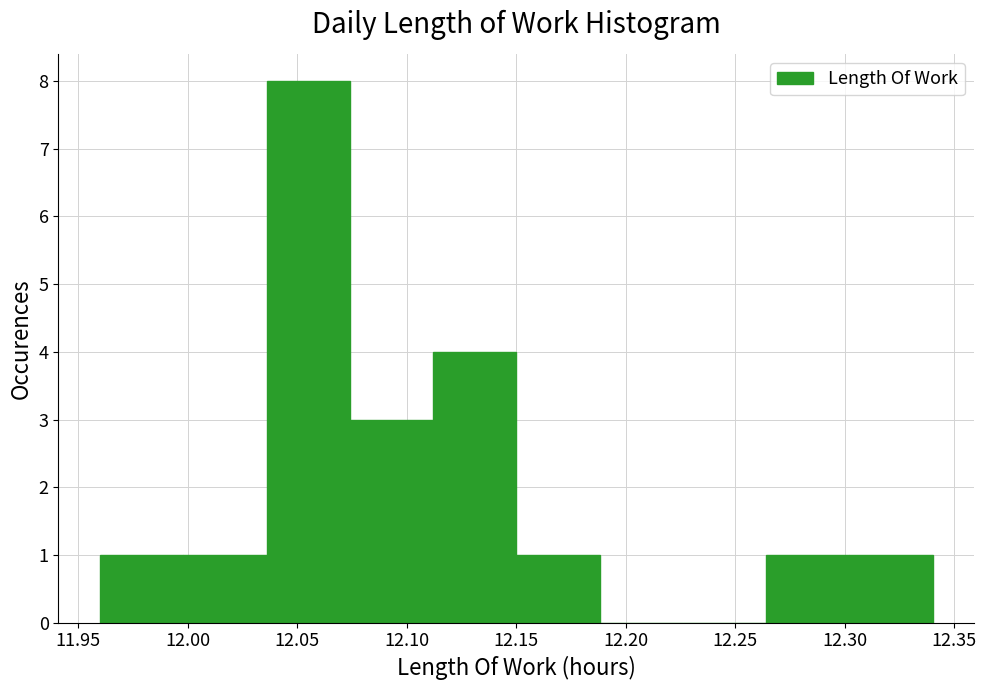

Reading left to right, transcribe this chart: for each bar, give the range it covers on the x-axis and its height. Neither the bar edges nor the heights are printed on the chart, so give them approximately, as read against the axes.

11.960 to 11.998: 1
11.998 to 12.036: 1
12.036 to 12.074: 8
12.074 to 12.112: 3
12.112 to 12.150: 4
12.150 to 12.188: 1
12.188 to 12.226: 0
12.226 to 12.264: 0
12.264 to 12.302: 1
12.302 to 12.340: 1